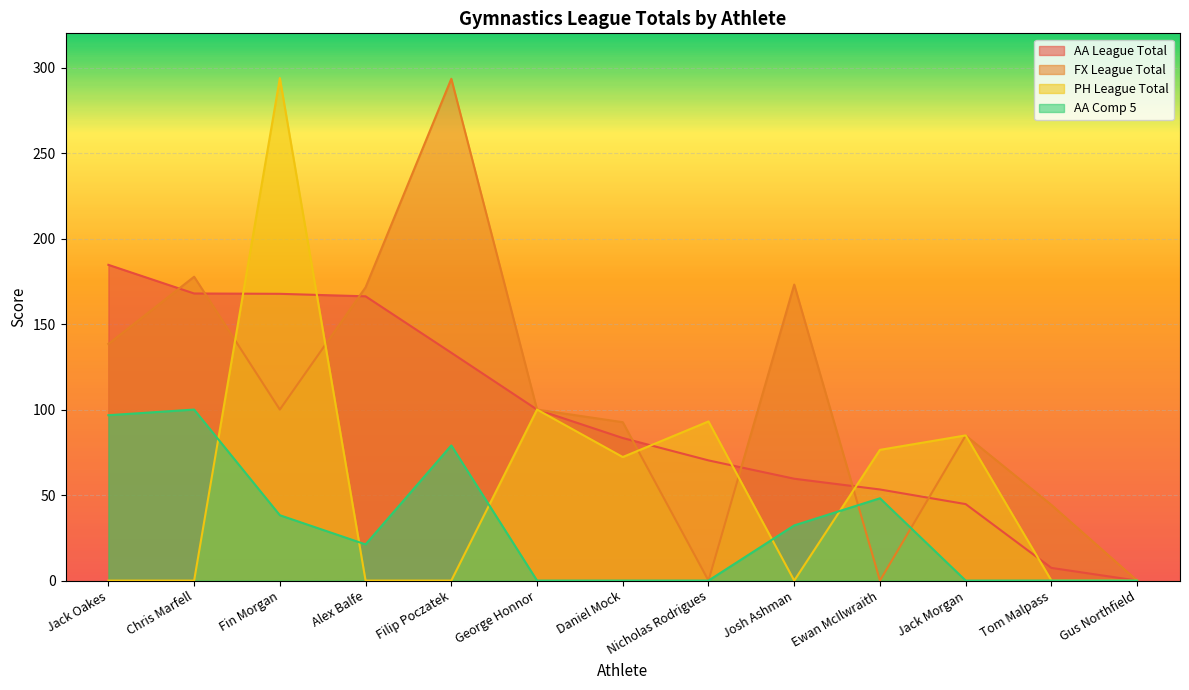

What are all the series names shown in the legend?

AA League Total, FX League Total, PH League Total, AA Comp 5